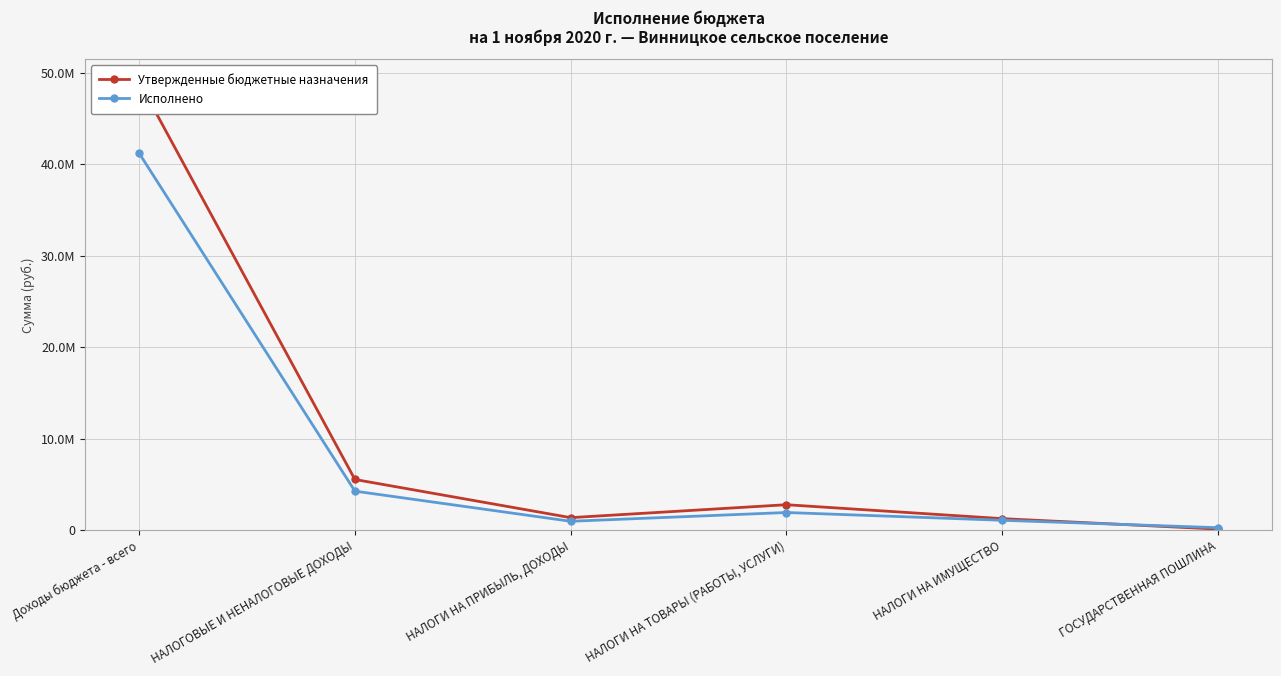

How many times do Утвержденные бюджетные назначения and Исполнено cross each other?

1